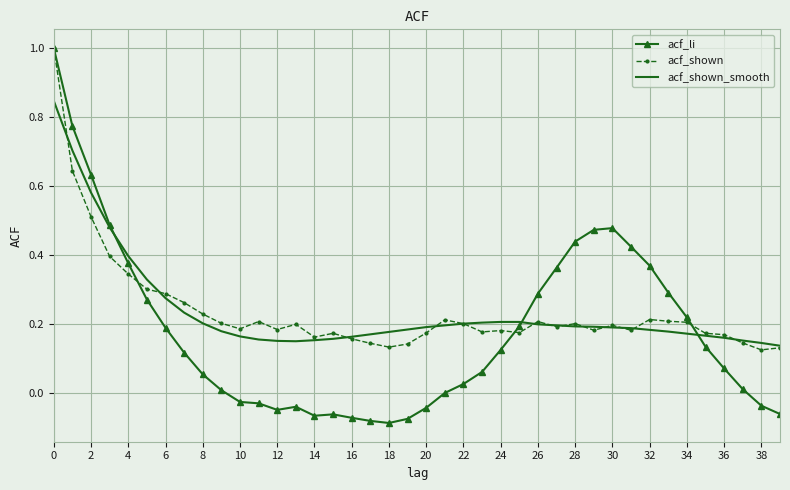

Which series has the widest spread of values?

acf_li